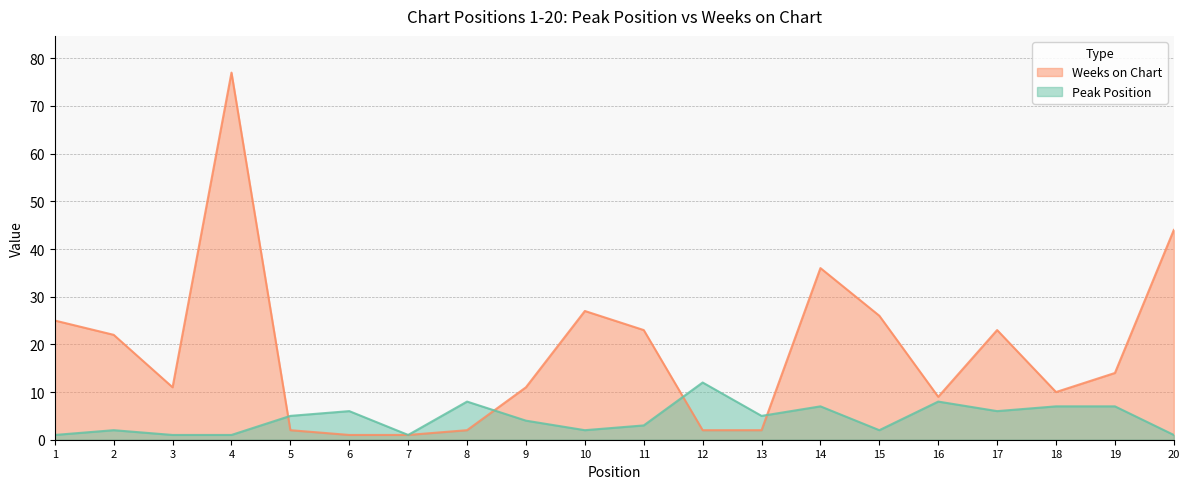

How many times do Peak Position and Weeks on Chart cross each other?

4